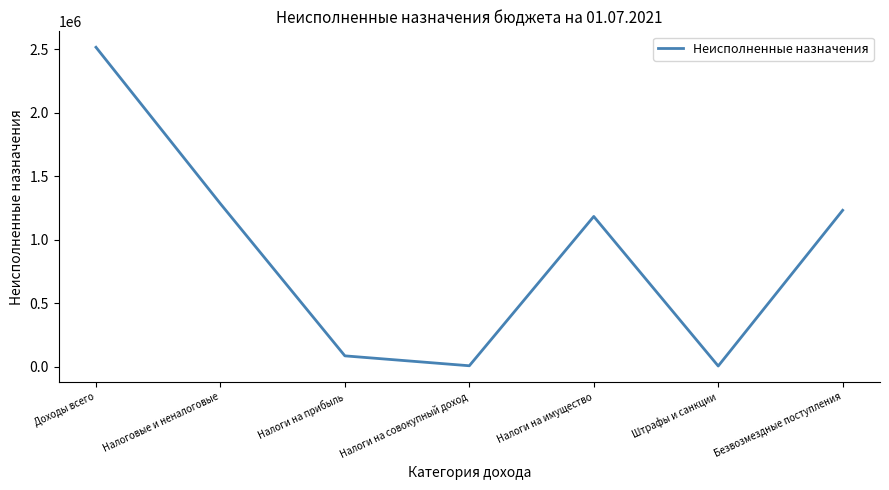

Approximately how many times larger is the value at Безвозмездные поступления compared to Налоги на имущество?

1.0